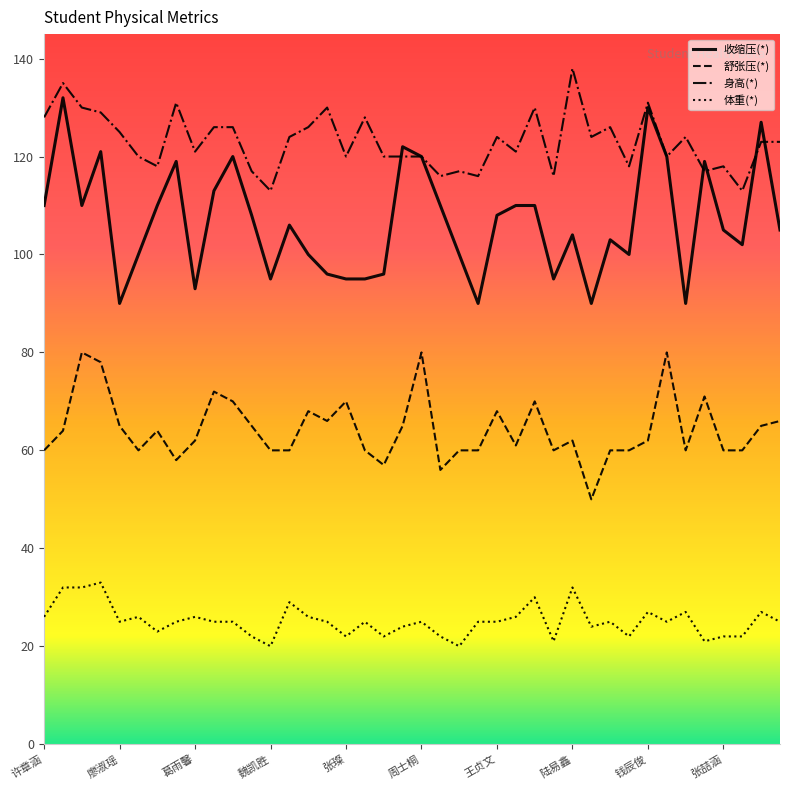

What is the average value of the 舒张压(*) series?

64